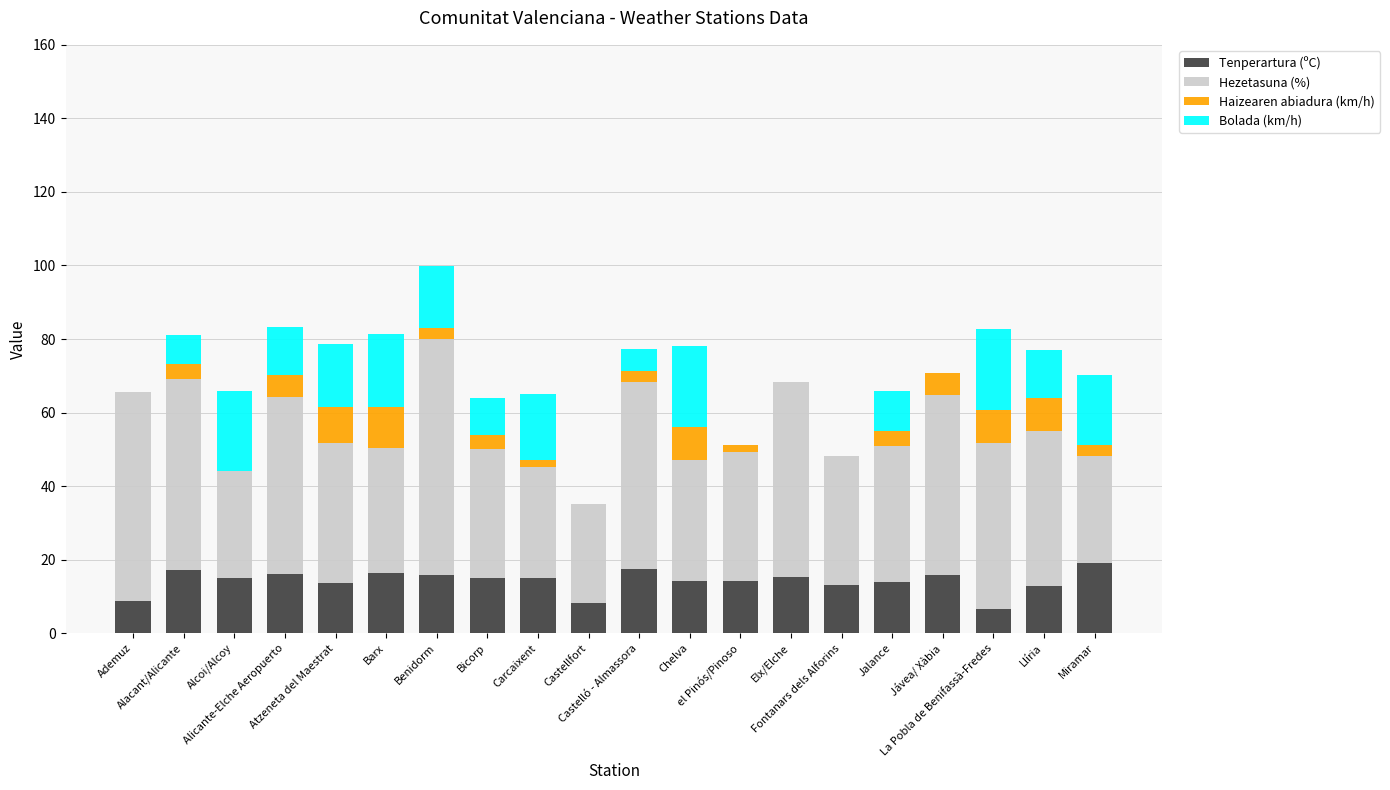

Count the number of data series in this chart.

4